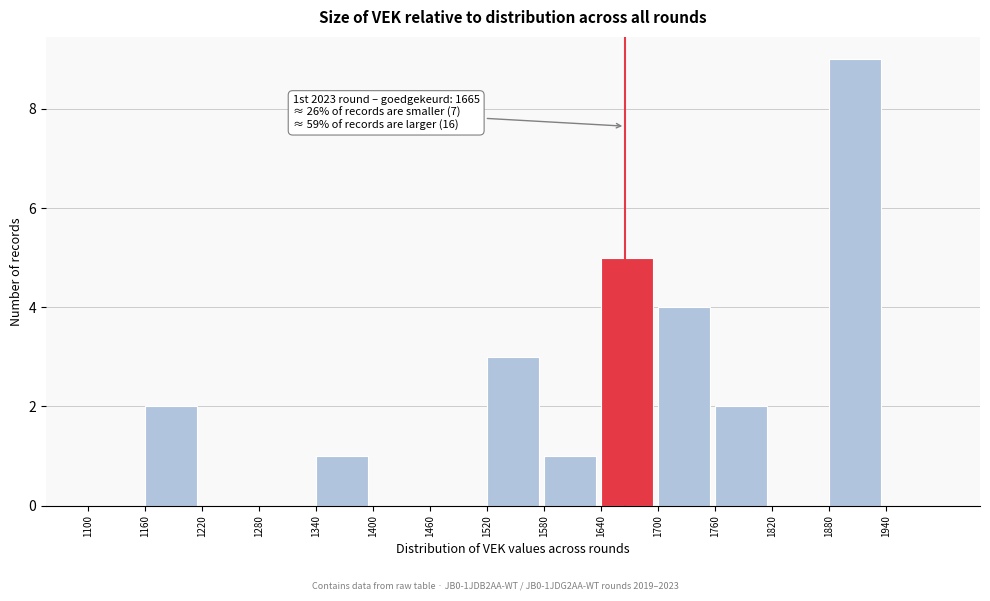

Over which range of the x-axis is the bar tallest?

1880 to 1940